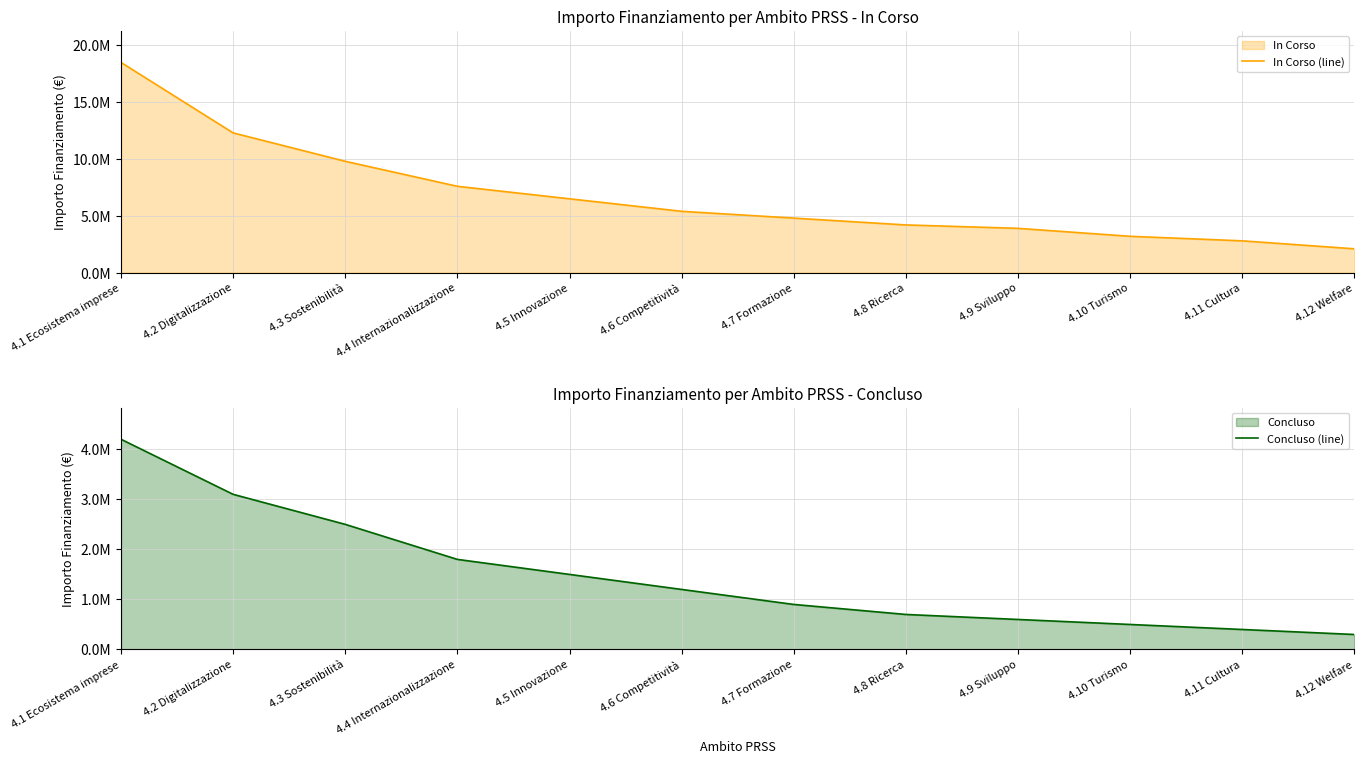

Reading right to left, extract all data points from this chart.

In Corso (line): 4.12 Welfare=2100000	4.11 Cultura=2800000	4.10 Turismo=3200000	4.9 Sviluppo=3900000	4.8 Ricerca=4200000	4.7 Formazione=4800000	4.6 Competitività=5400000	4.5 Innovazione=6500000	4.4 Internazionalizzazione=7600000	4.3 Sostenibilità=9800000	4.2 Digitalizzazione=12300000	4.1 Ecosistema imprese=18500000
Concluso (line): 4.12 Welfare=300000	4.11 Cultura=400000	4.10 Turismo=500000	4.9 Sviluppo=600000	4.8 Ricerca=700000	4.7 Formazione=900000	4.6 Competitività=1200000	4.5 Innovazione=1500000	4.4 Internazionalizzazione=1800000	4.3 Sostenibilità=2500000	4.2 Digitalizzazione=3100000	4.1 Ecosistema imprese=4200000